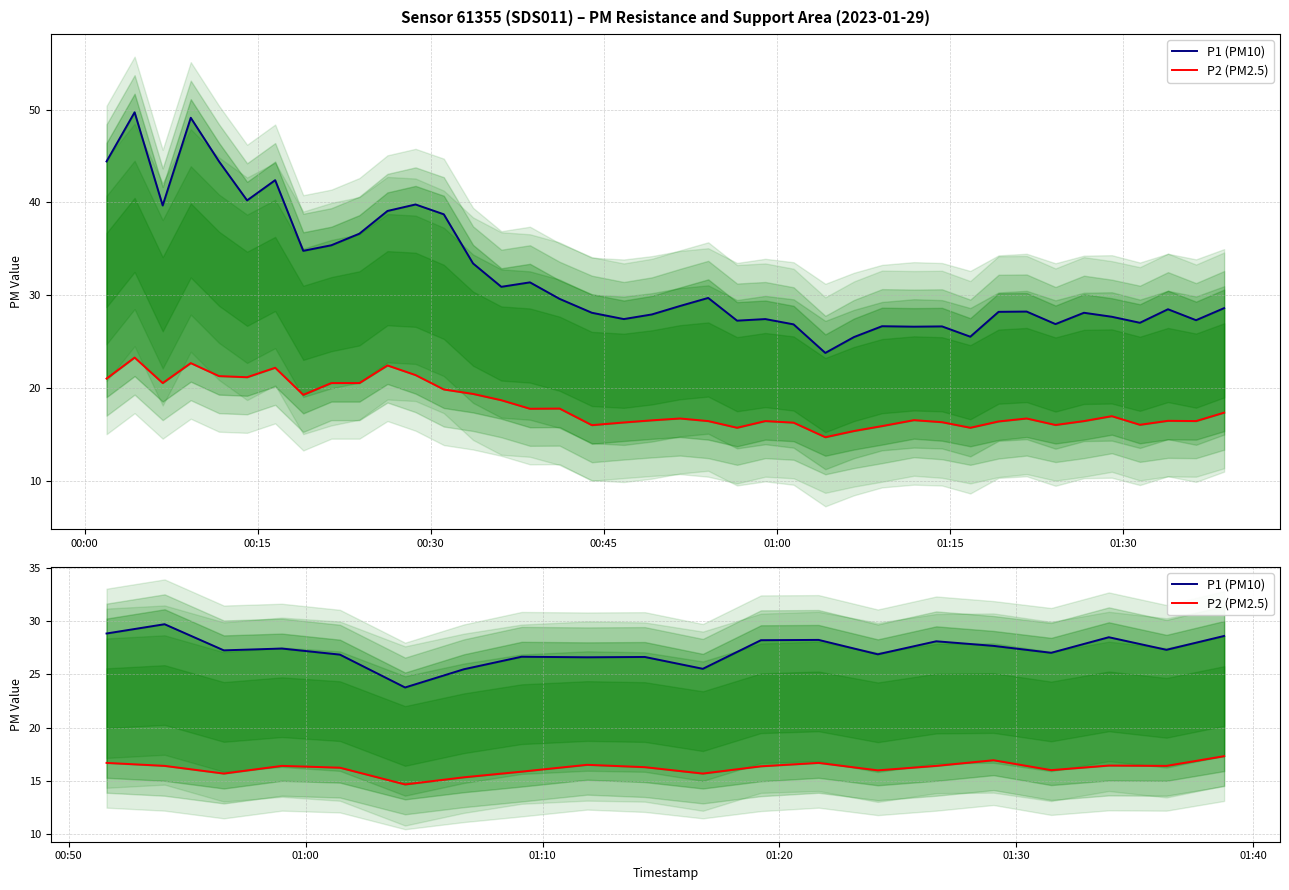

True or false: P2 (PM2.5) and P1 (PM10) cross at least once.

False